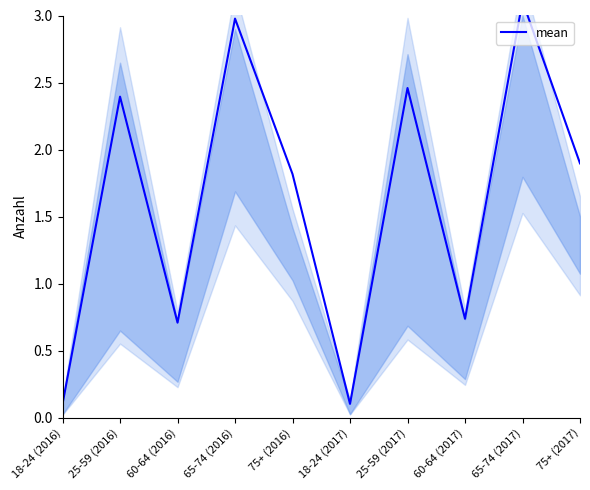

Does the chart have visible grid lines?

No